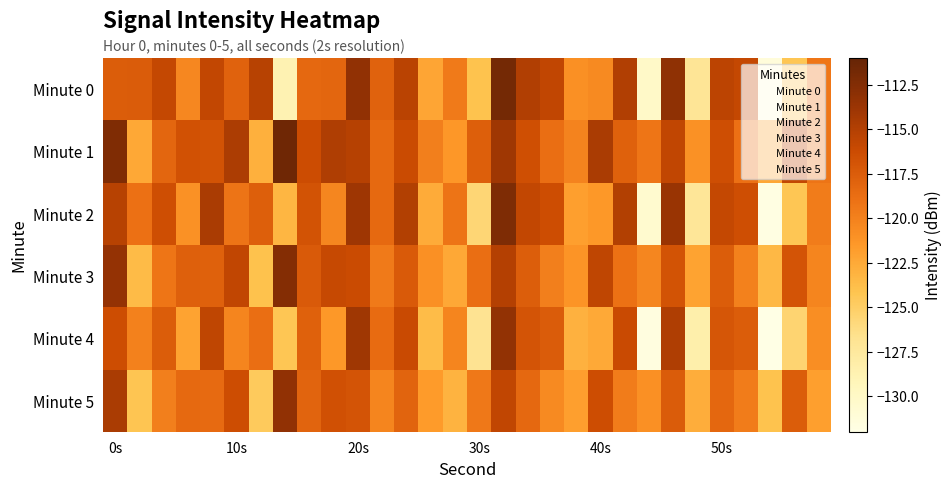

How many data points does each series have?

30